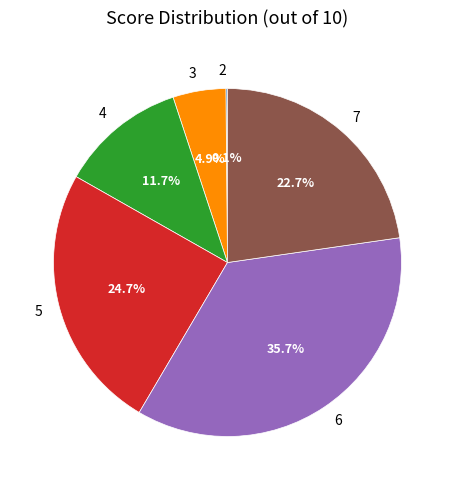

Does any single category account for the majority?

No